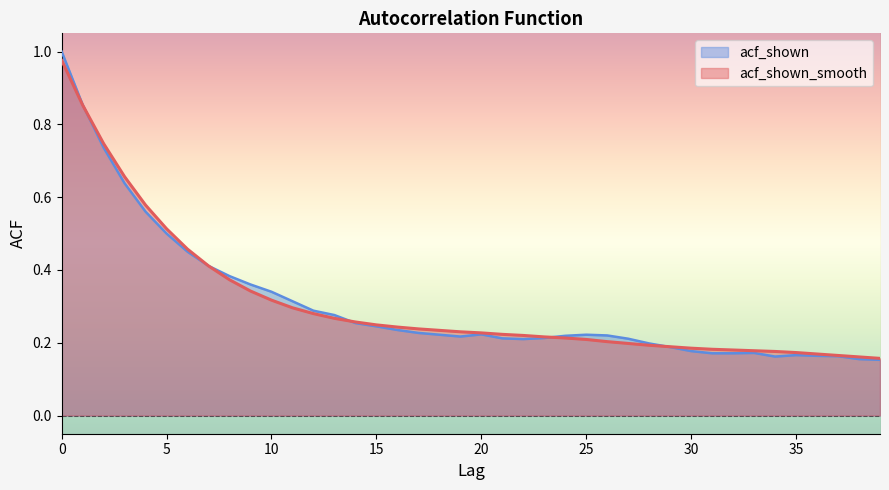

Is it true that acf_shown equals 0.8 at 6?

False